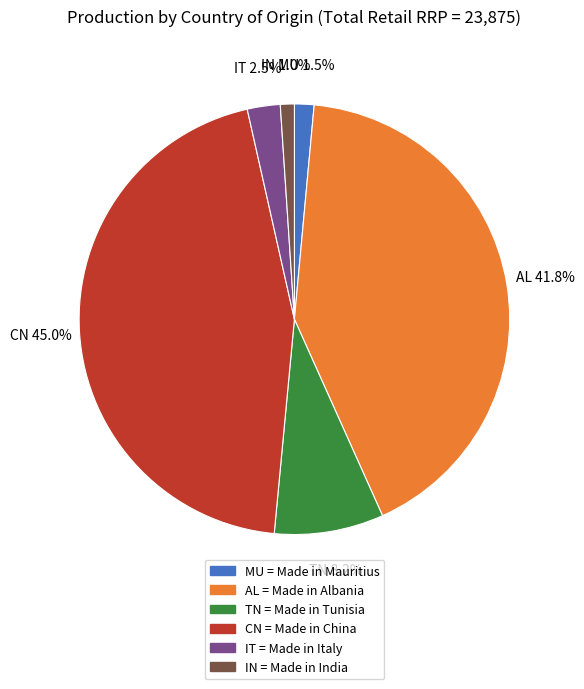

How many segments does this pie chart have?

6